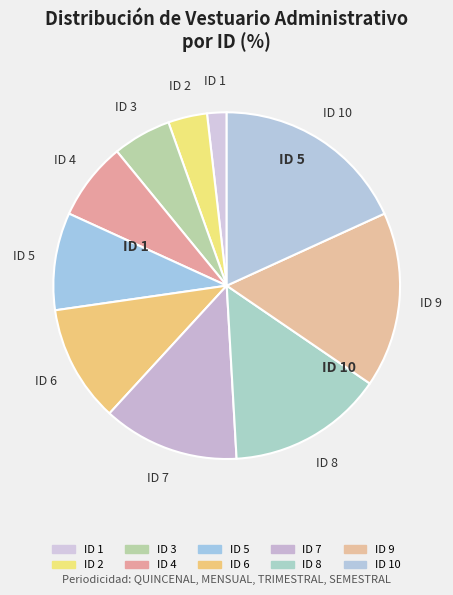

Which category has the smallest portion of the pie?

1